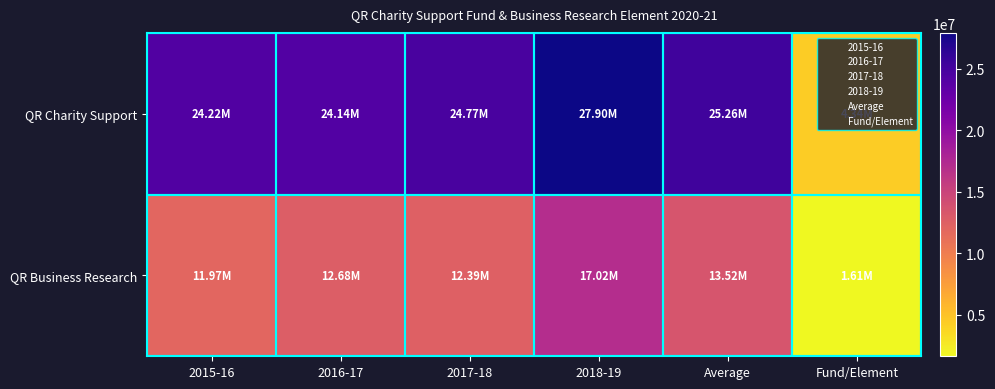

What is the total value across all series at 2015-16?

36193000